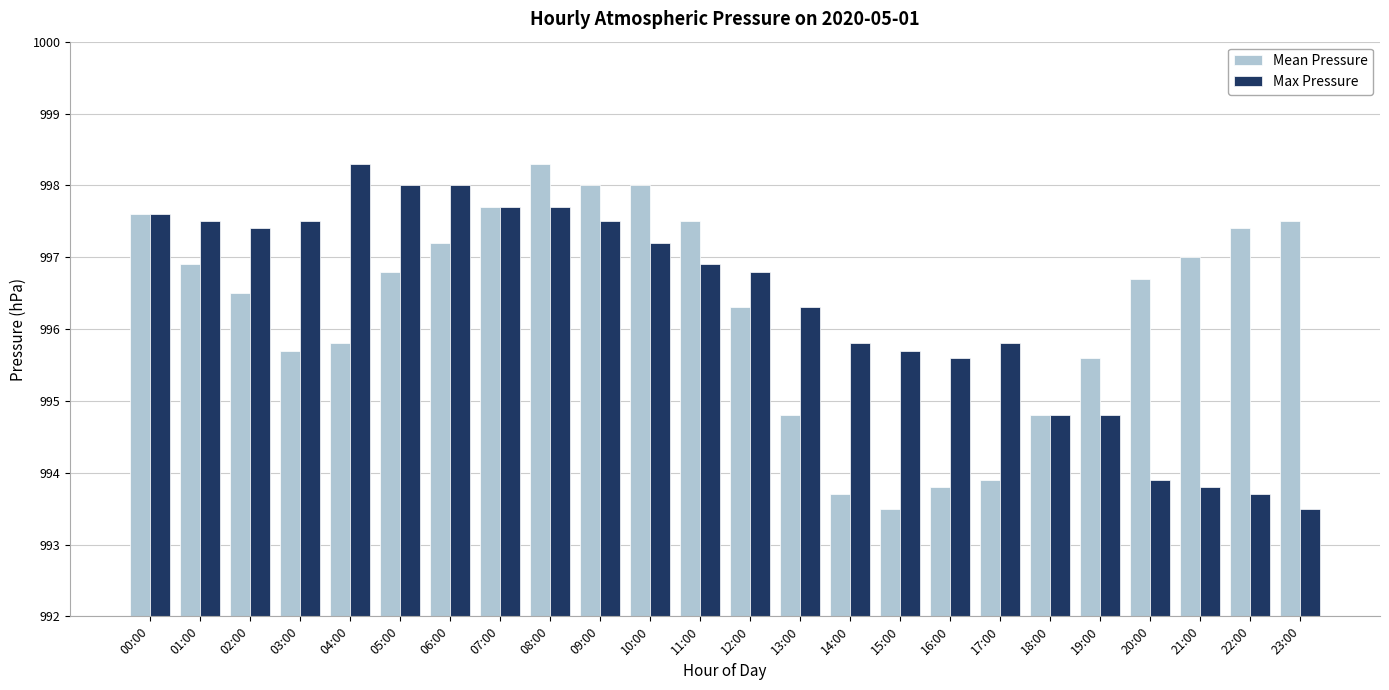

What is the total value across all series at 00:00?

1995.2